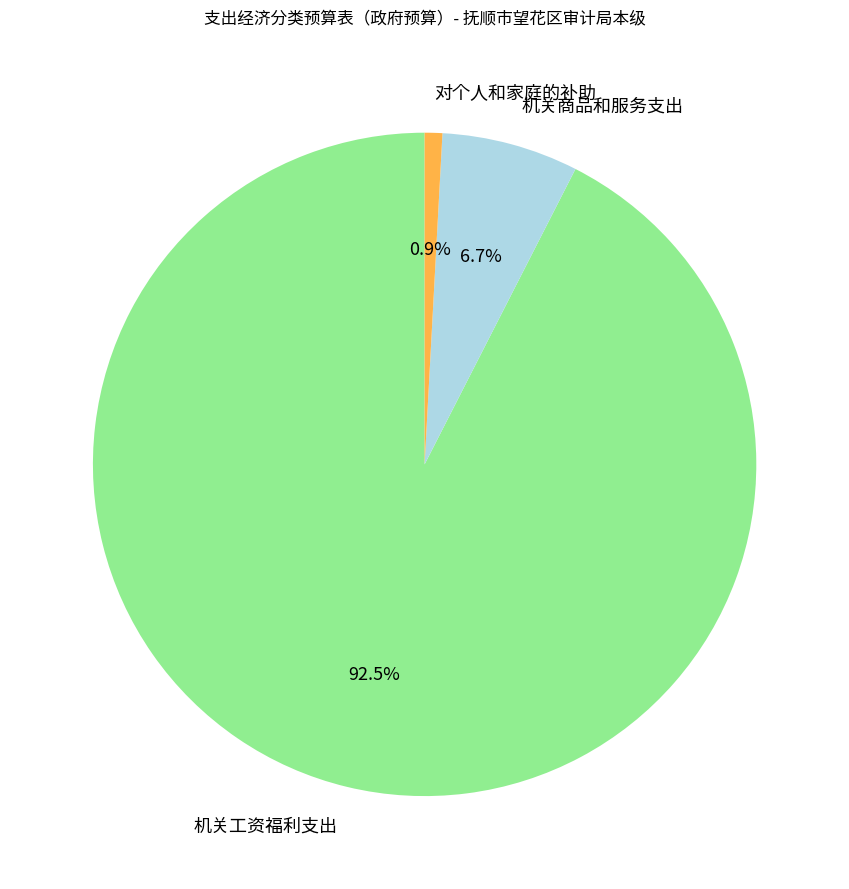

Combined, do 机关商品和服务支出 and 对个人和家庭的补助 account for over 50%?

No